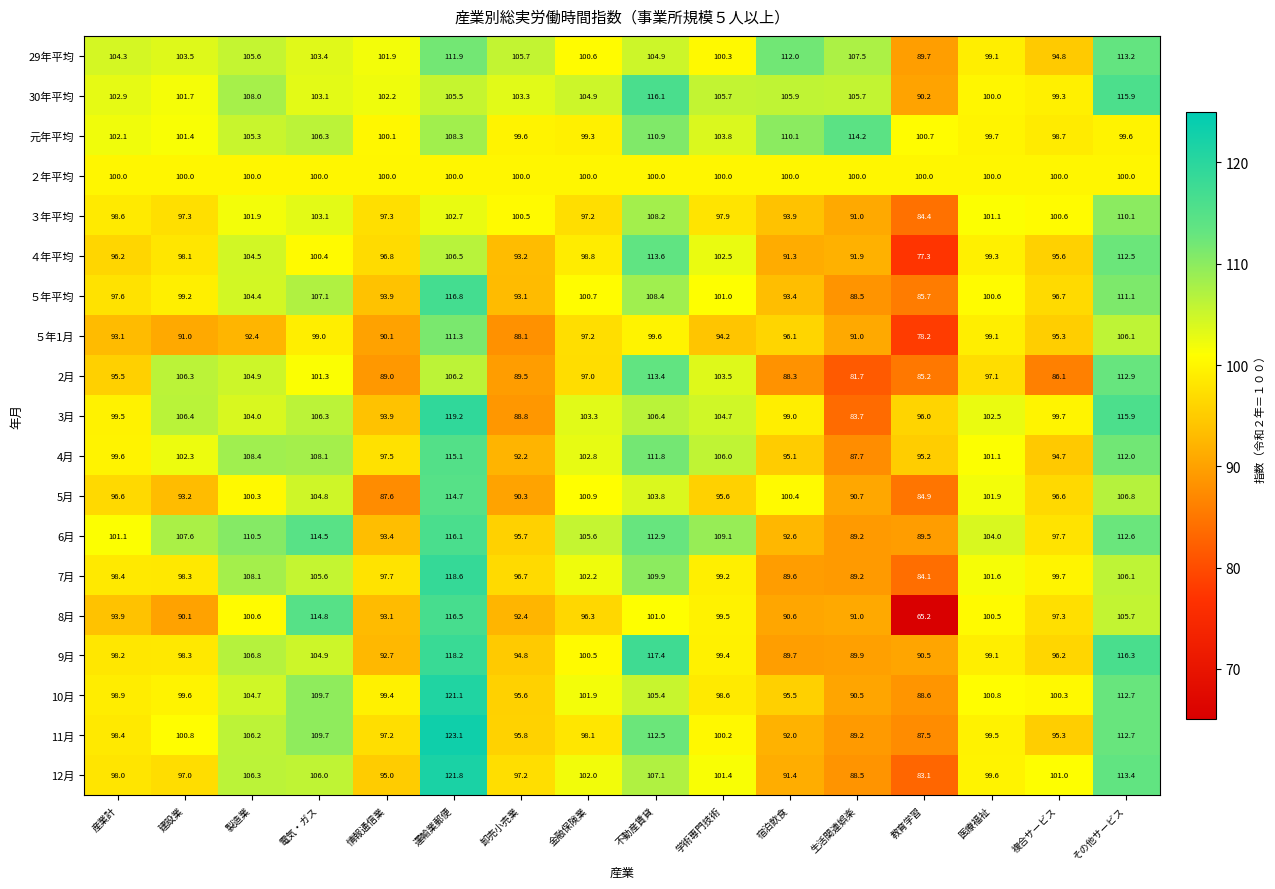

What is the spread (max minus min) of values at 生活関連娯楽?

32.5